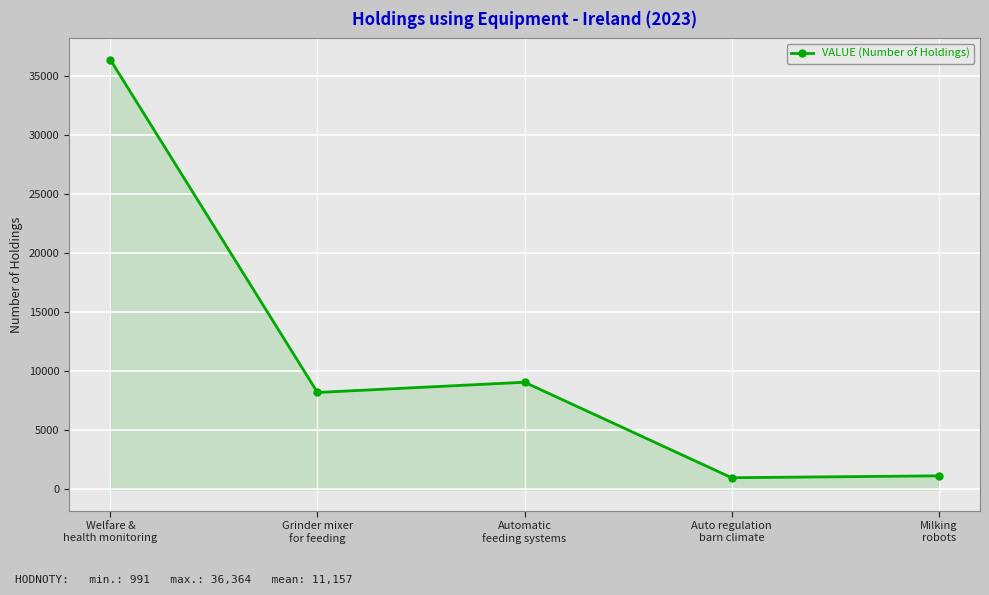

True or false: the data has more than 2 interior local peaks.

False